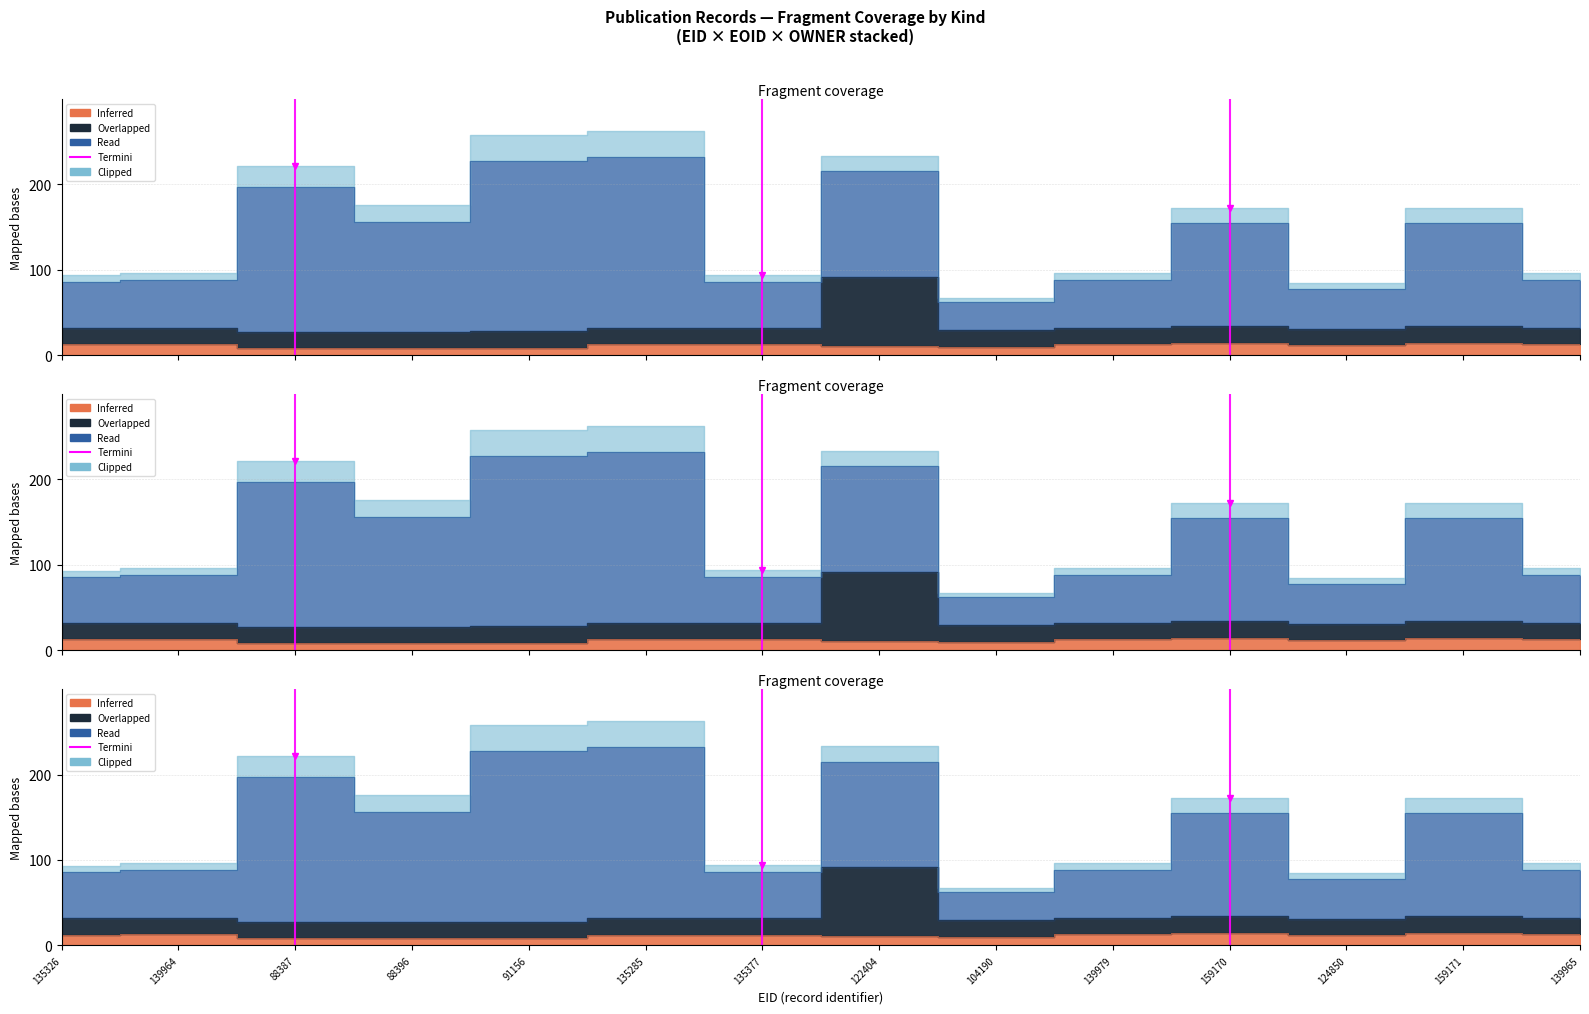

True or false: the data shows 0 at 88387.

False